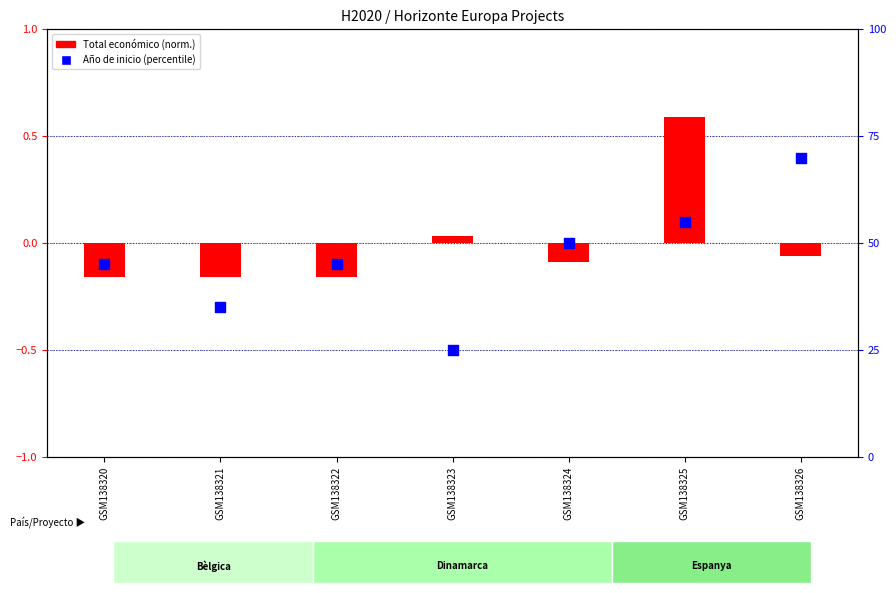

What is the change in value from GSM138323 to GSM138326?

+45.0